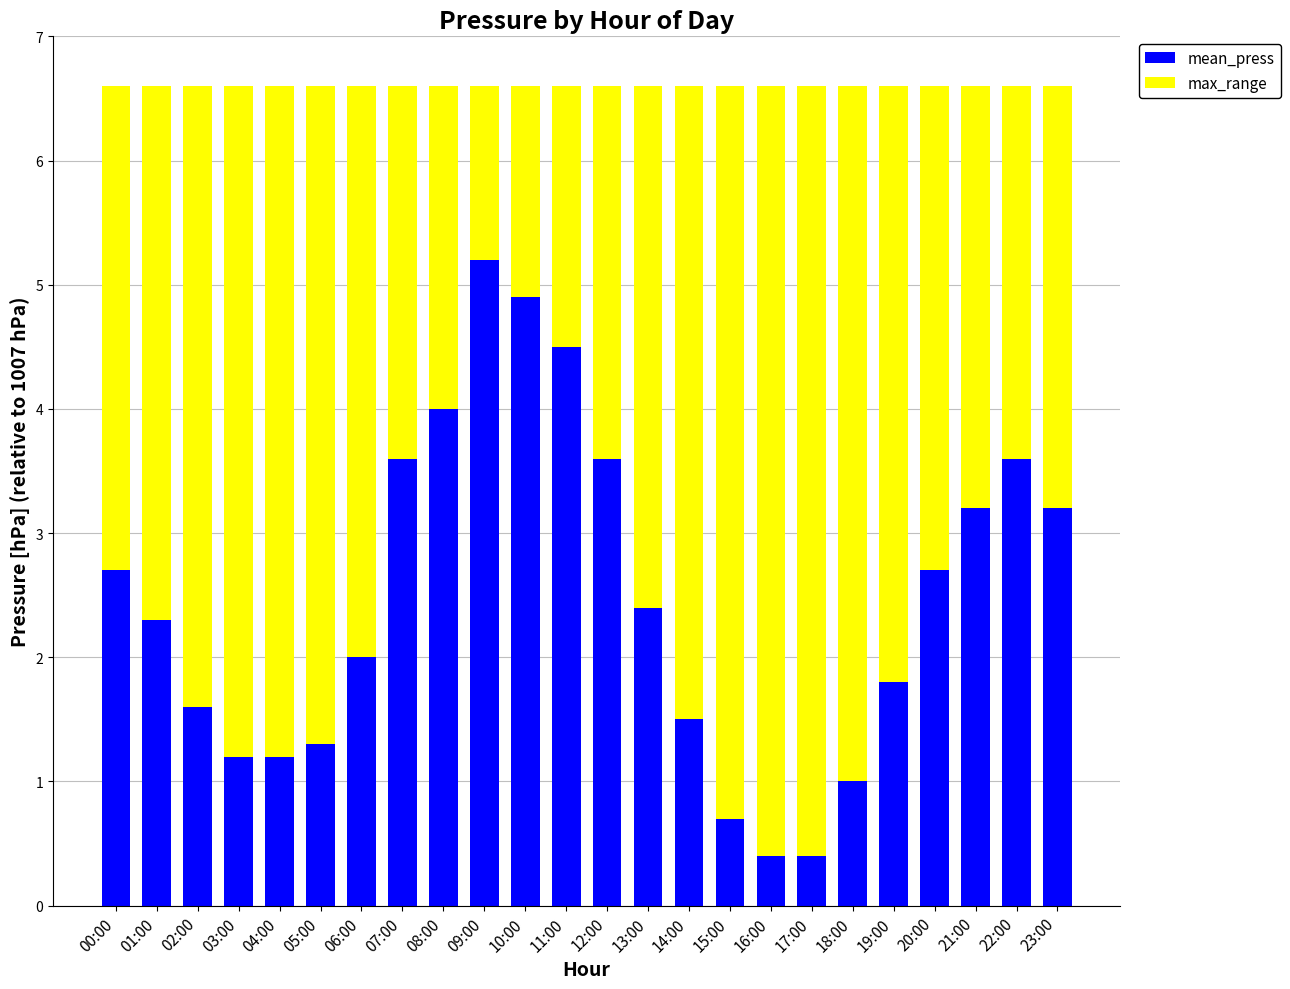

The value of mean_press at 03:00 is 1.2. True or false?

True